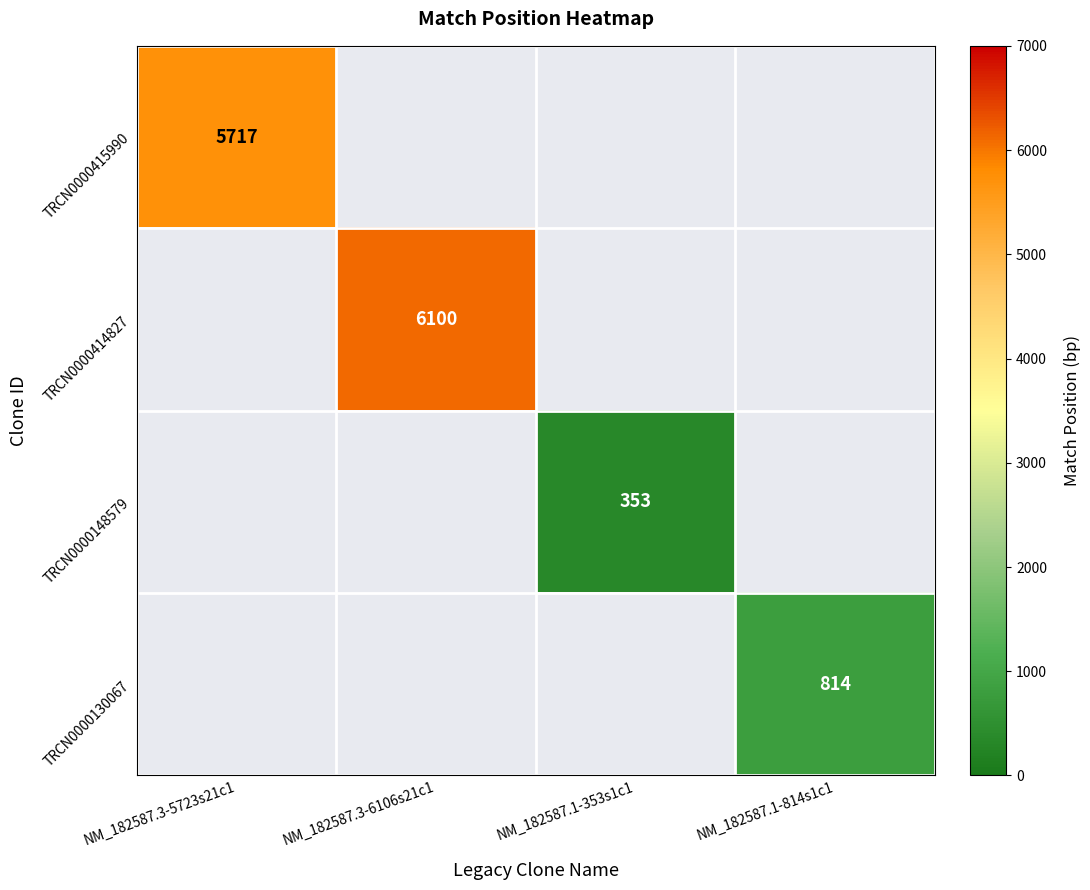

The TRCN0000414827 series shows 6100 at NM_182587.3-6106s21c1. True or false?

True